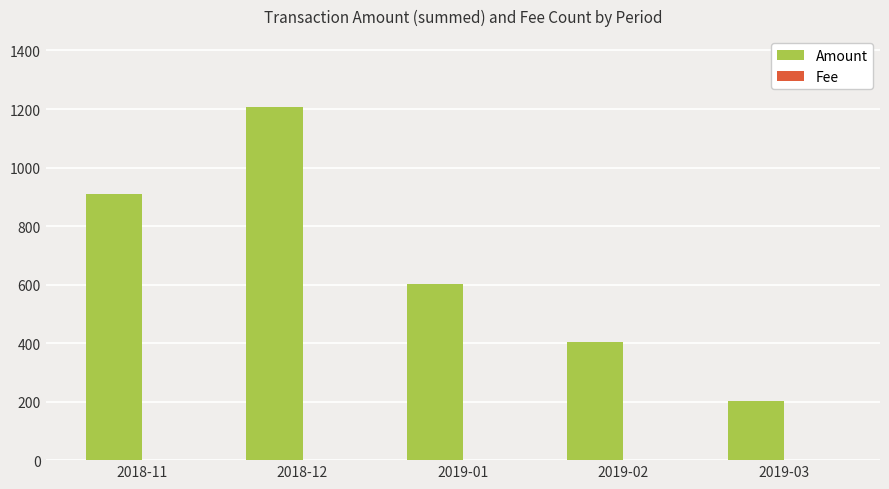

What is the maximum value shown in the chart?

1207.6